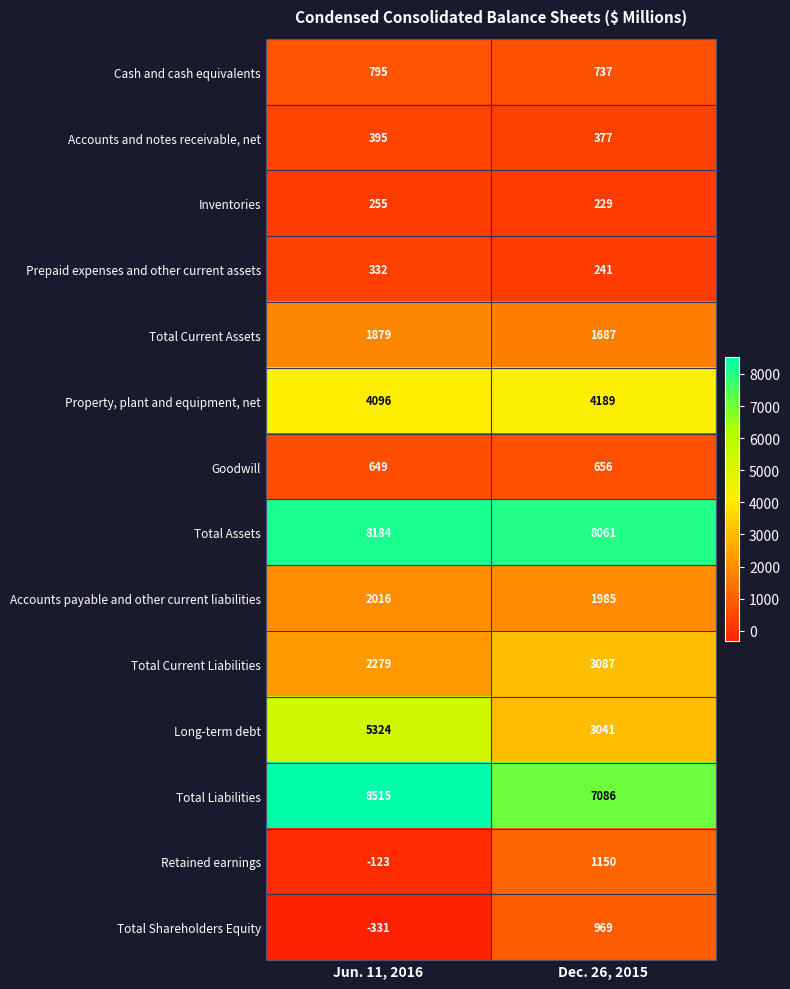

Reading right to left, extract all data points from this chart.

Cash and cash equivalents: Dec. 26, 2015=737	Jun. 11, 2016=795
Accounts and notes receivable, net: Dec. 26, 2015=377	Jun. 11, 2016=395
Inventories: Dec. 26, 2015=229	Jun. 11, 2016=255
Prepaid expenses and other current assets: Dec. 26, 2015=241	Jun. 11, 2016=332
Total Current Assets: Dec. 26, 2015=1687	Jun. 11, 2016=1879
Property, plant and equipment, net: Dec. 26, 2015=4189	Jun. 11, 2016=4096
Goodwill: Dec. 26, 2015=656	Jun. 11, 2016=649
Total Assets: Dec. 26, 2015=8061	Jun. 11, 2016=8184
Accounts payable and other current liabilities: Dec. 26, 2015=1985	Jun. 11, 2016=2016
Total Current Liabilities: Dec. 26, 2015=3087	Jun. 11, 2016=2279
Long-term debt: Dec. 26, 2015=3041	Jun. 11, 2016=5324
Total Liabilities: Dec. 26, 2015=7086	Jun. 11, 2016=8515
Retained earnings: Dec. 26, 2015=1150	Jun. 11, 2016=-123
Total Shareholders Equity: Dec. 26, 2015=969	Jun. 11, 2016=-331